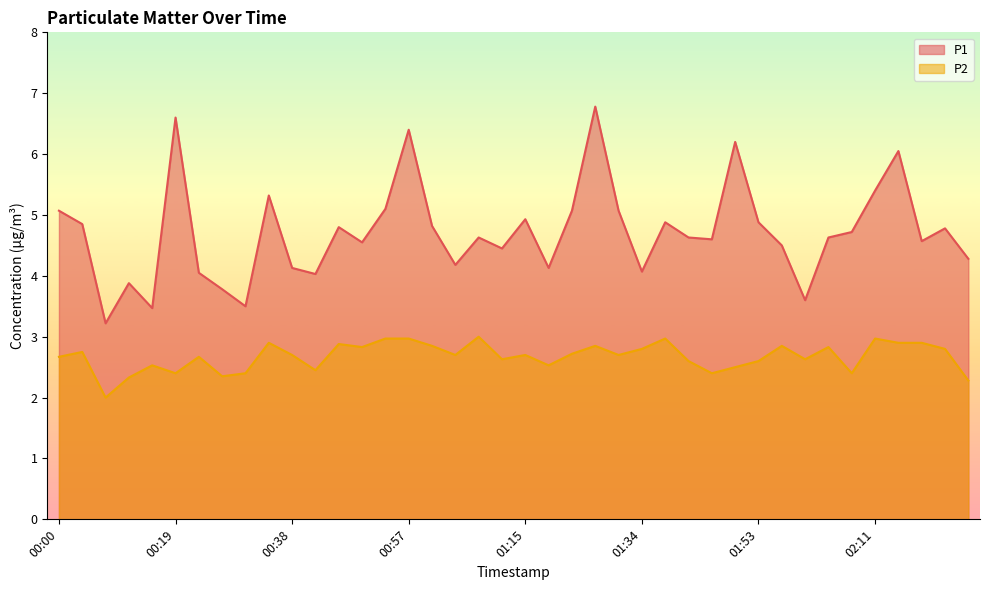

What is the difference between the highest and lowest values at 01:49?

3.7